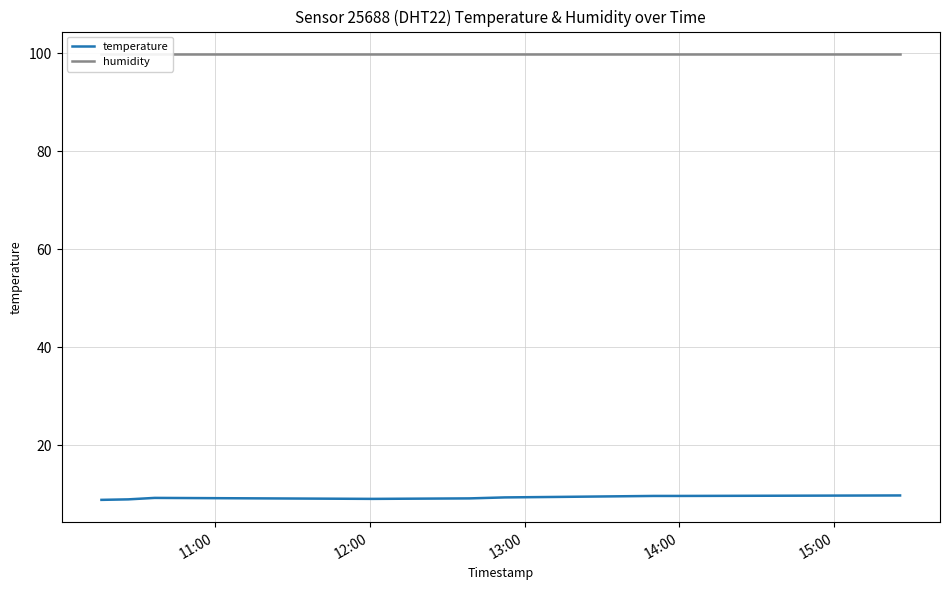

What is the minimum value for temperature?

8.8